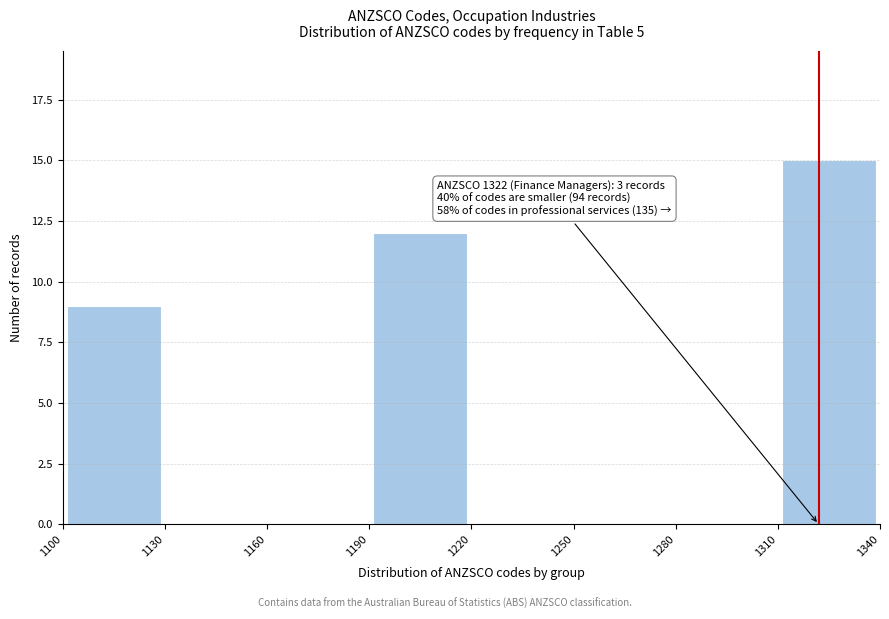

Which range on the x-axis has the tallest bar?

1310 to 1340